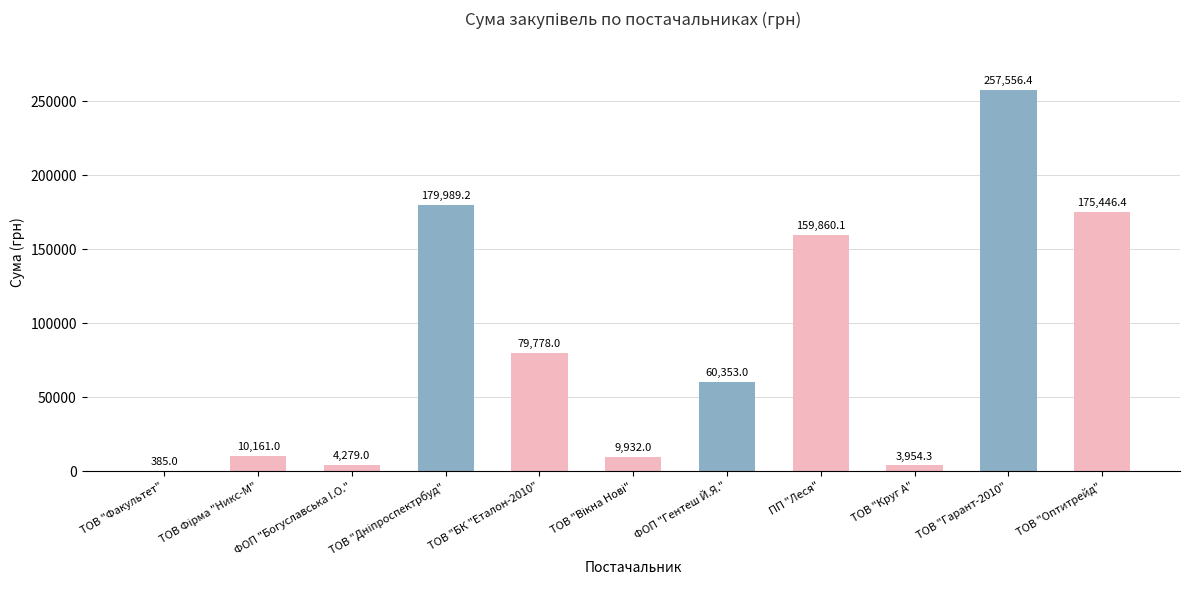

What is the ratio of the value at ТОВ "БК "Еталон-2010" to the value at ТОВ "Гарант-2010"?

0.3